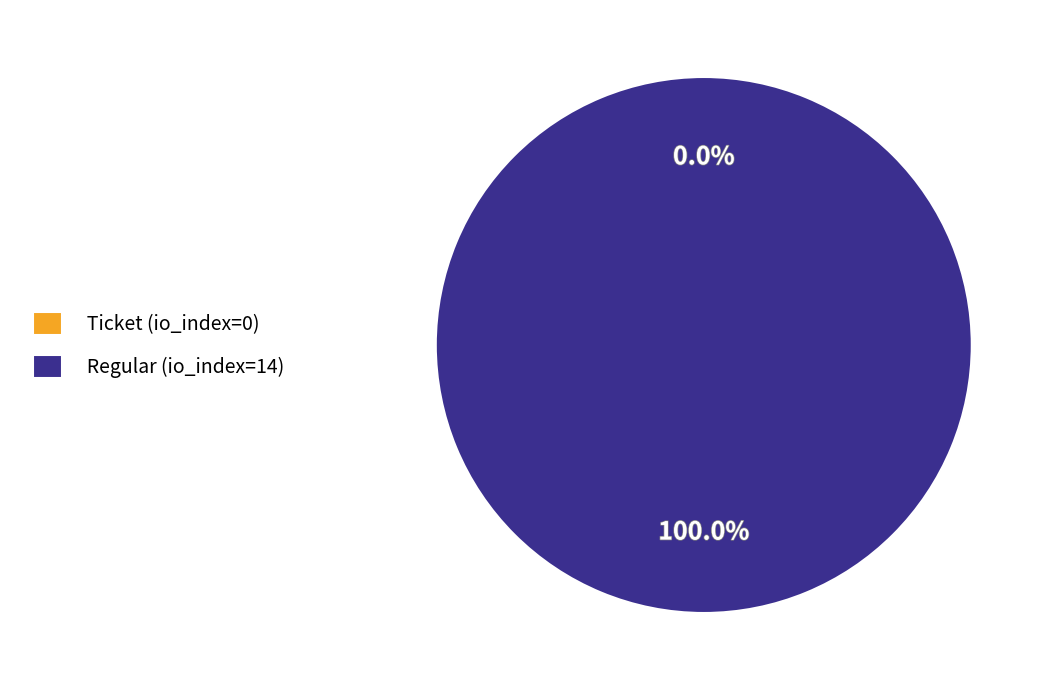

Count the number of slices in the pie.

2